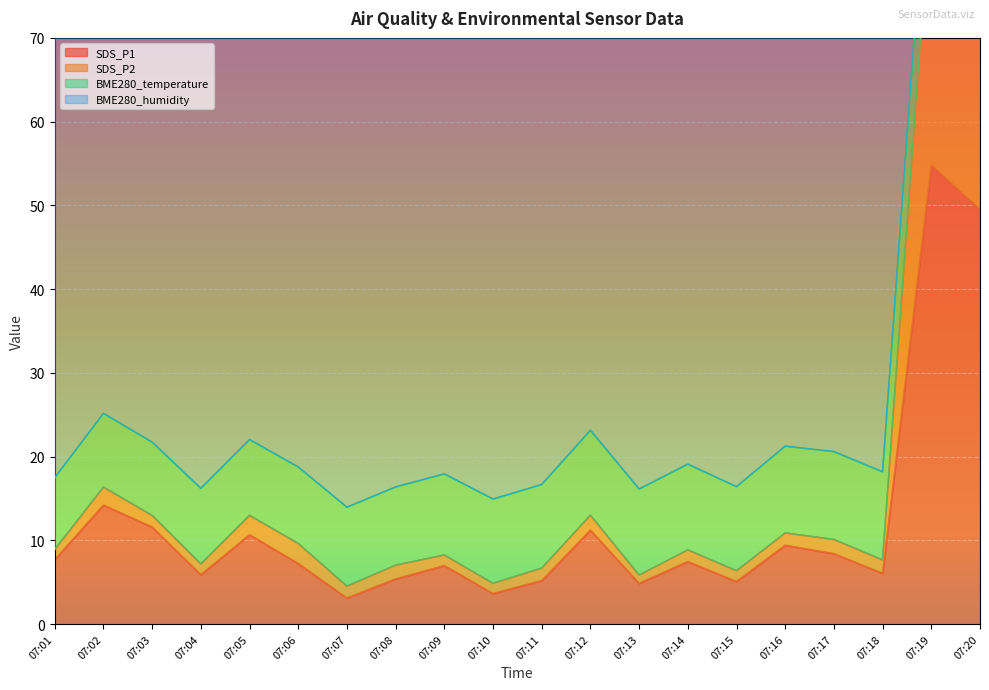

At which label is SDS_P1 closest to 28?

07:02